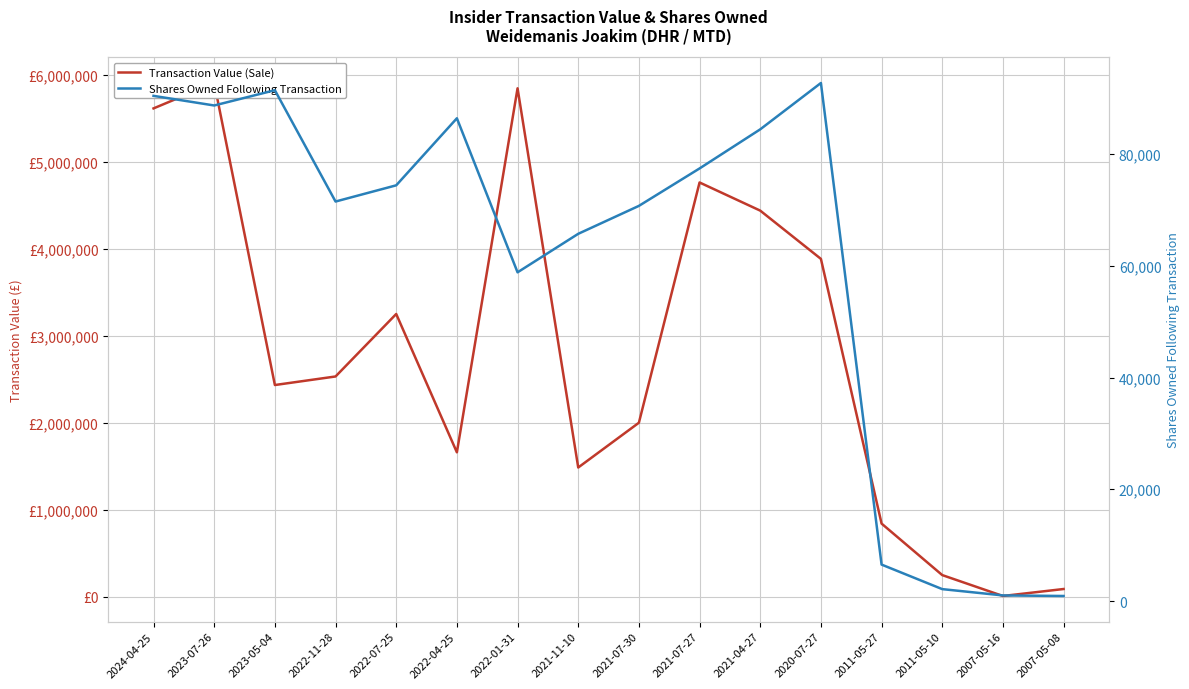

What is the sum of the Transaction Value (Sale) values at 2024-04-25 and 2023-05-04?

8055081